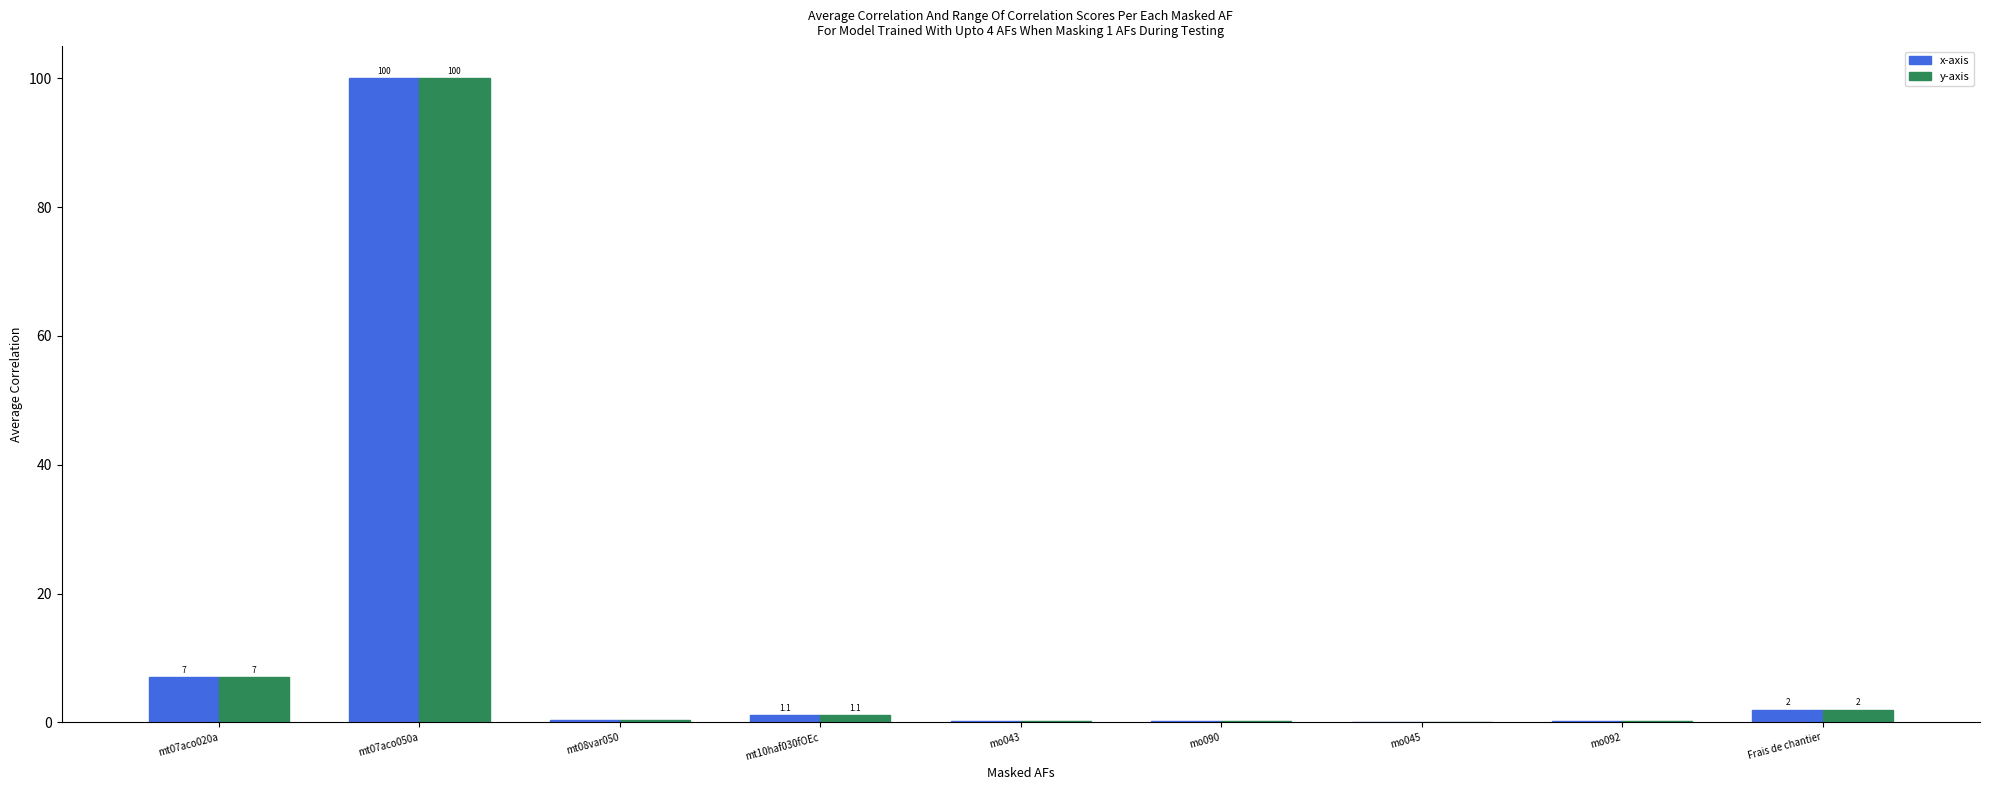

What is the sum of all x-axis values?

111.1